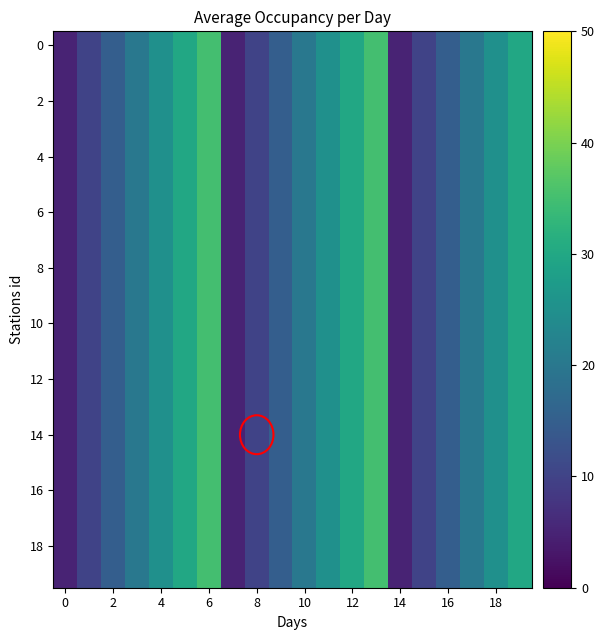

What is the greatest value displayed?

35